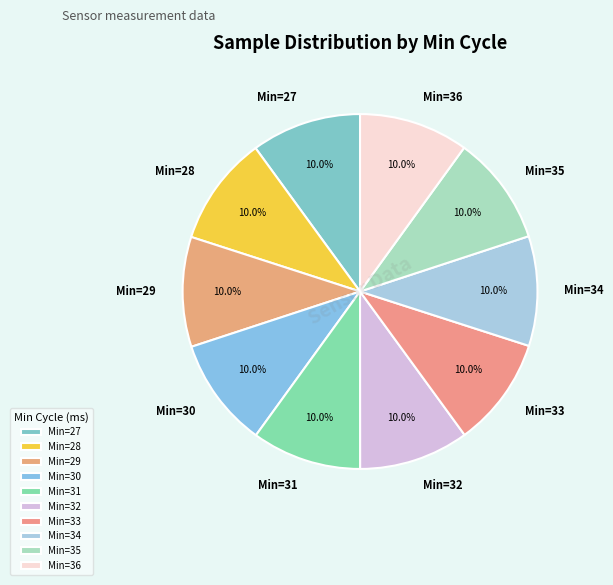

What is the ratio of the value at Min=27 to the value at Min=35?

1.0